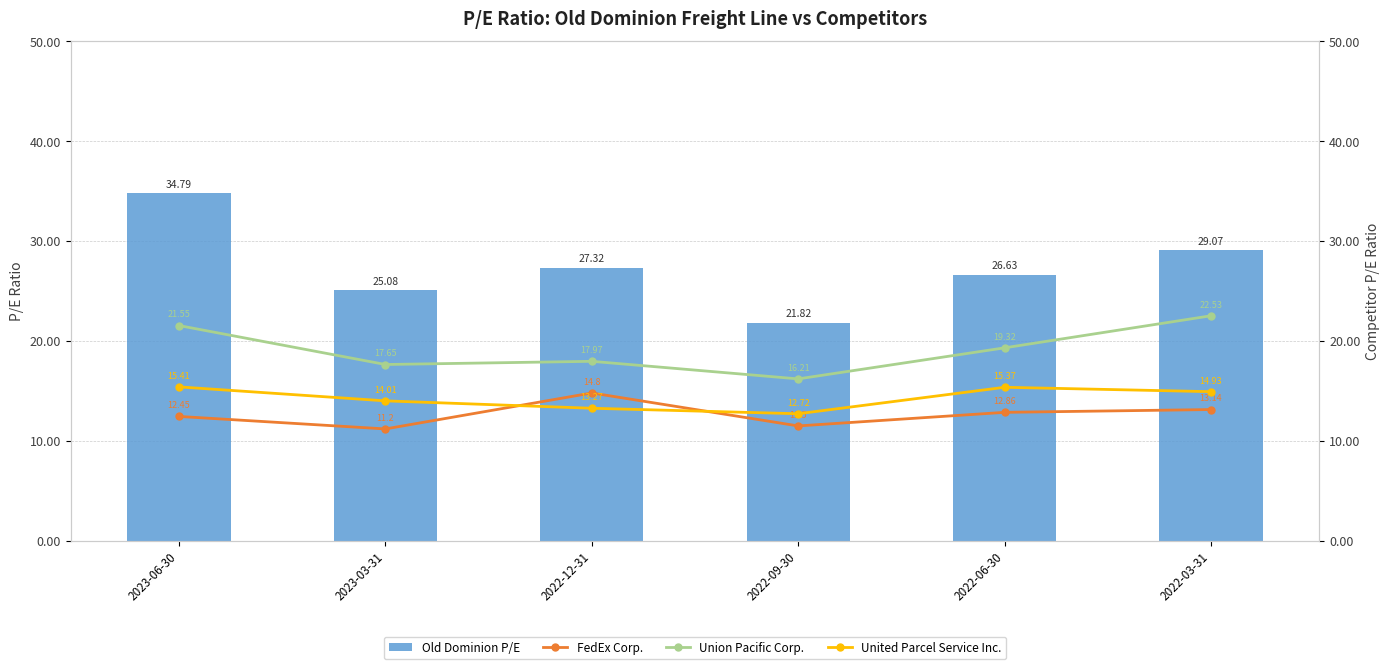

Between 2022-12-31 and 2022-03-31, which series saw the biggest shift?

Union Pacific Corp.